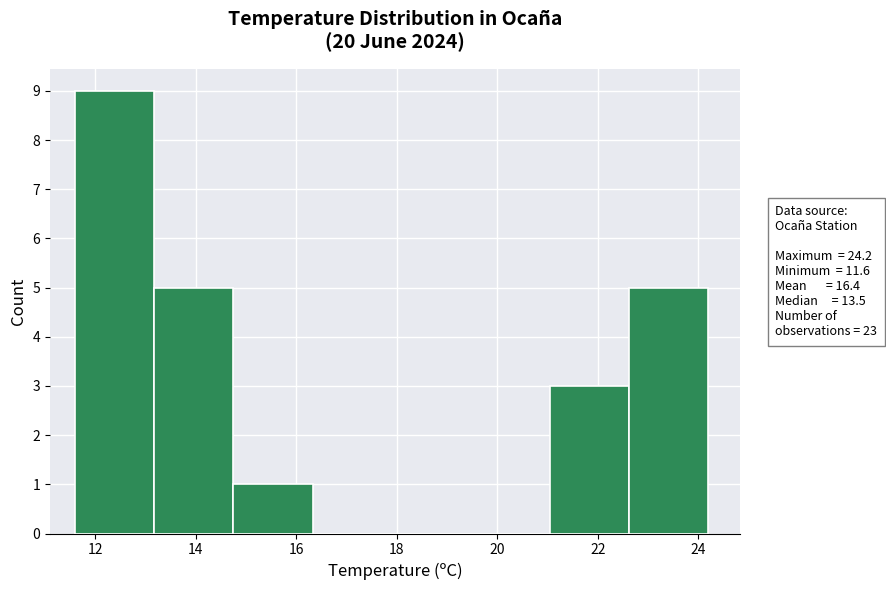

Reading left to right, list every bar in this chart as the range it spans on the x-axis followed by its height. Neither the bar edges nor the heights are printed on the chart, so give them approximately, as read against the axes.

11.6 to 13.2: 9
13.2 to 14.8: 5
14.8 to 16.4: 1
16.4 to 18.0: 0
18.0 to 19.4: 0
19.4 to 21.0: 0
21.0 to 22.6: 3
22.6 to 24.2: 5